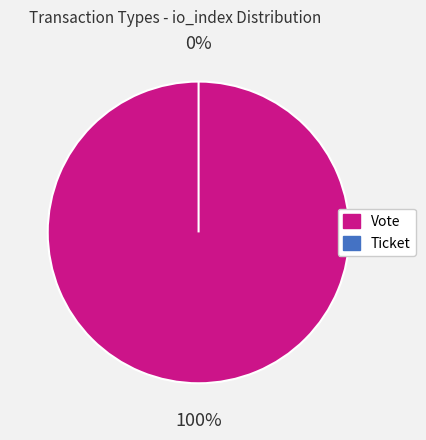

True or false: Ticket accounts for 1% of the total.

False